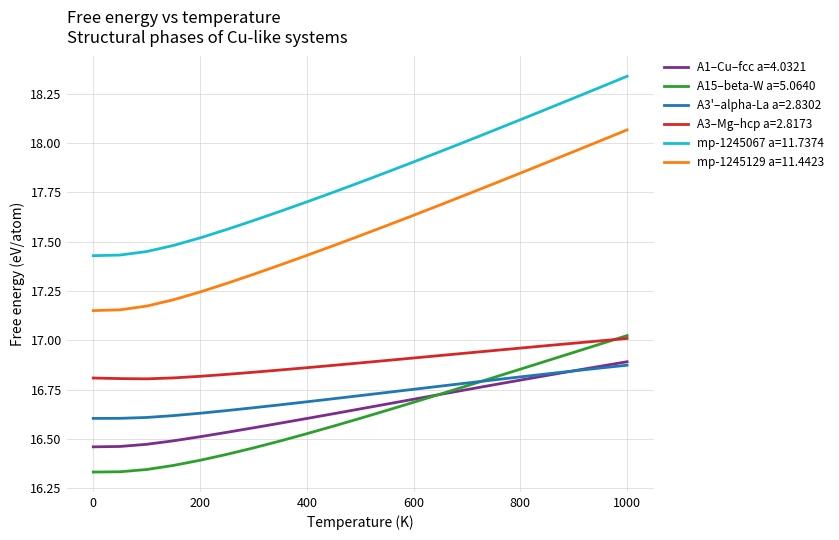

How many lines are shown in the chart?

6